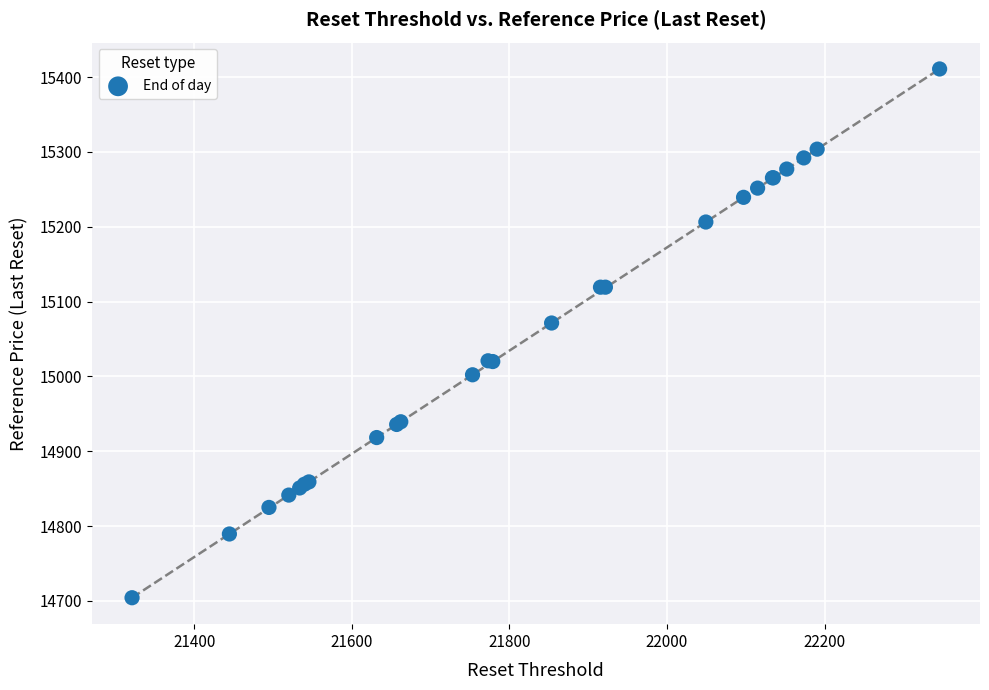

What Y value in the scatter plot is closest to 15057?

15071.4